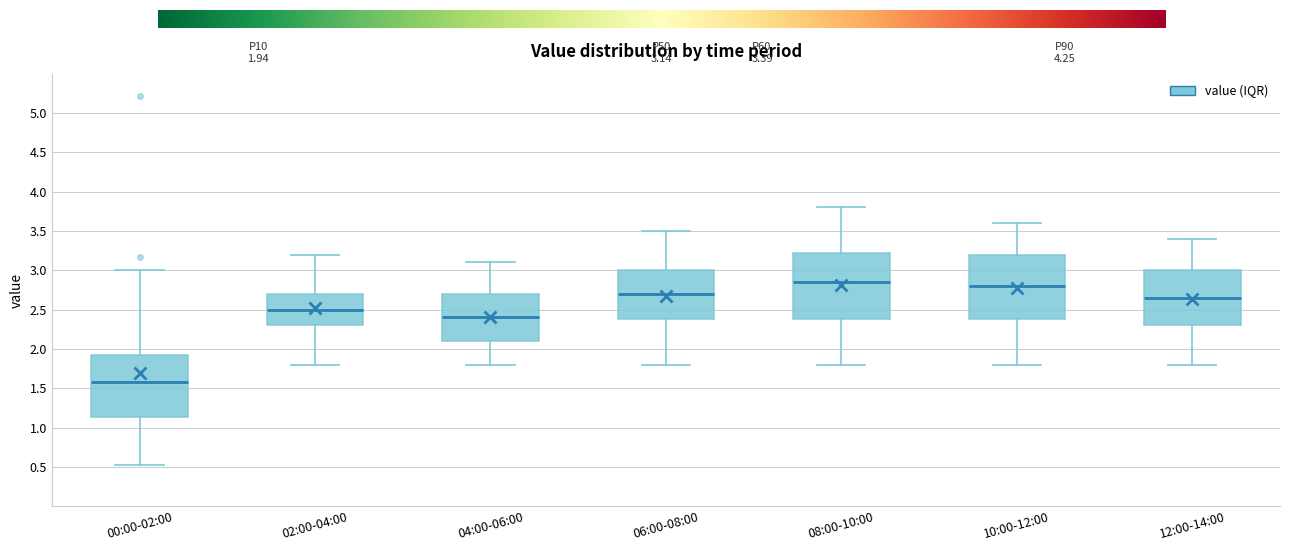

Reading left to right, transcribe this box plot: for each box, give where its median line is, the range the box spans, and where its two whiskers end, as read against the y-axis. The values are not printed on the chart, so give them approximately, as read against the axis.

00:00-02:00: median 1.60, box 1.15 to 1.95, whiskers 0.50 to 3.00
02:00-04:00: median 2.50, box 2.30 to 2.70, whiskers 1.80 to 3.20
04:00-06:00: median 2.40, box 2.10 to 2.70, whiskers 1.80 to 3.10
06:00-08:00: median 2.70, box 2.40 to 3.00, whiskers 1.80 to 3.50
08:00-10:00: median 2.85, box 2.40 to 3.25, whiskers 1.80 to 3.80
10:00-12:00: median 2.80, box 2.40 to 3.20, whiskers 1.80 to 3.60
12:00-14:00: median 2.65, box 2.30 to 3.00, whiskers 1.80 to 3.40